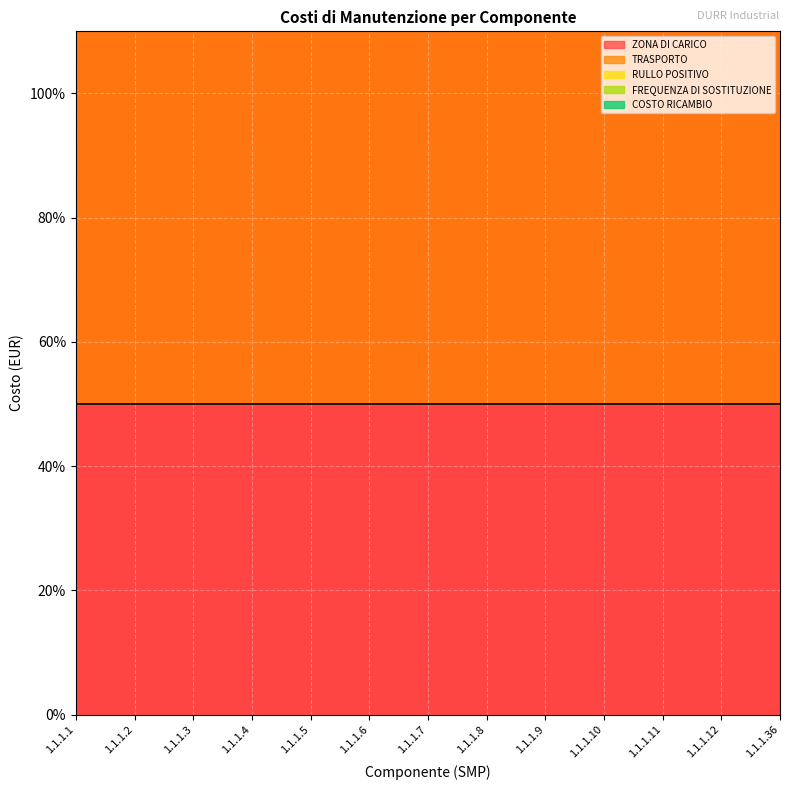

What is the sum of all TRASPORTO values?

3853.7